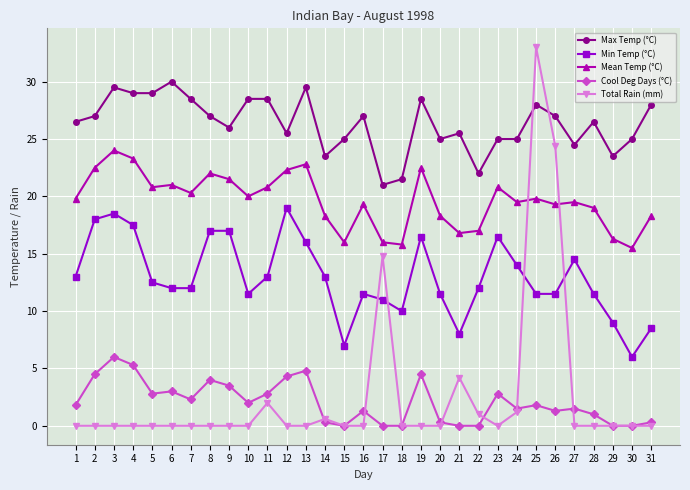

Rank the series at 1 from lowest to highest value.

Total Rain (mm), Cool Deg Days (°C), Min Temp (°C), Mean Temp (°C), Max Temp (°C)